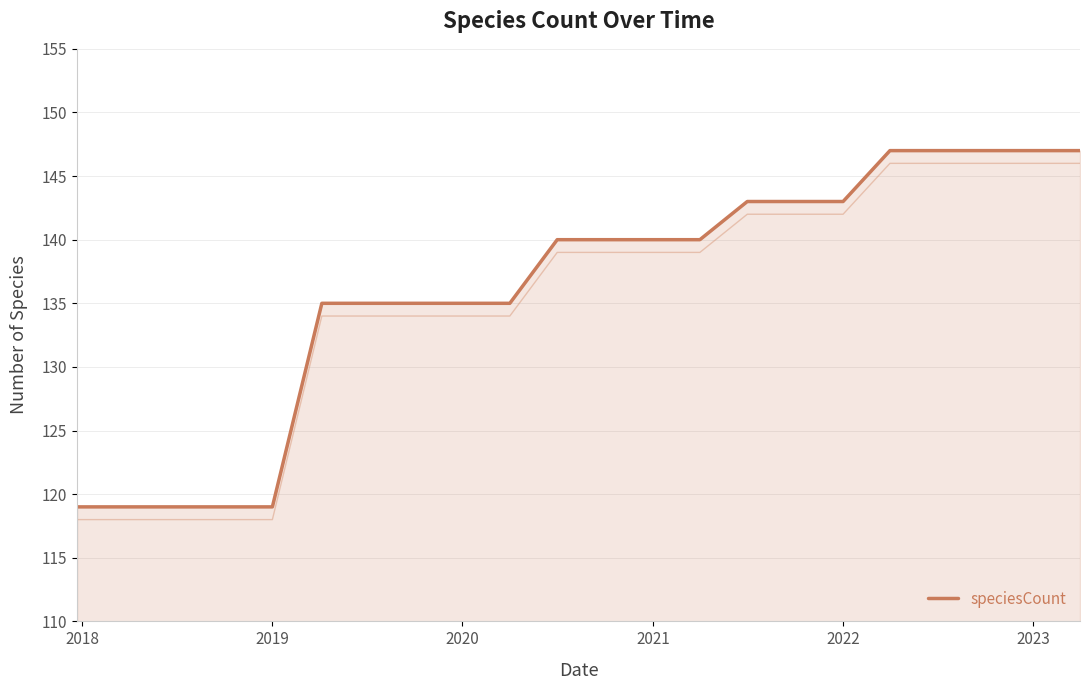

What is the minimum value shown in the chart?

119